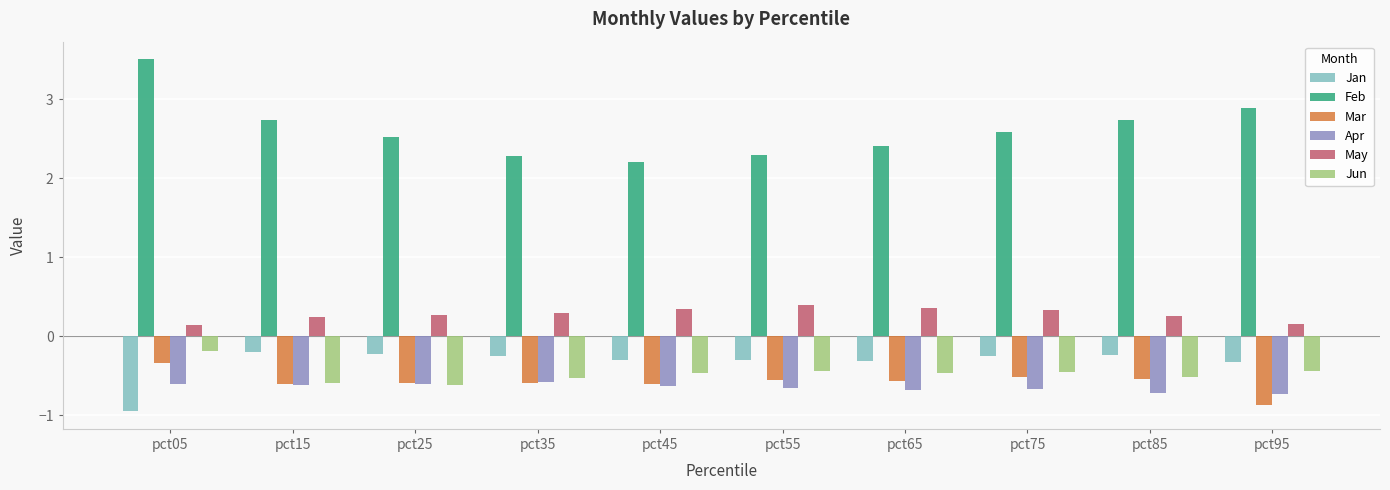

What is the total value across all series at pct45?

0.6